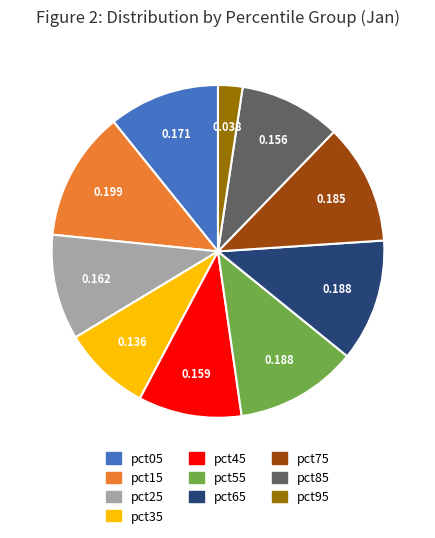

Which slice is the largest?

pct15